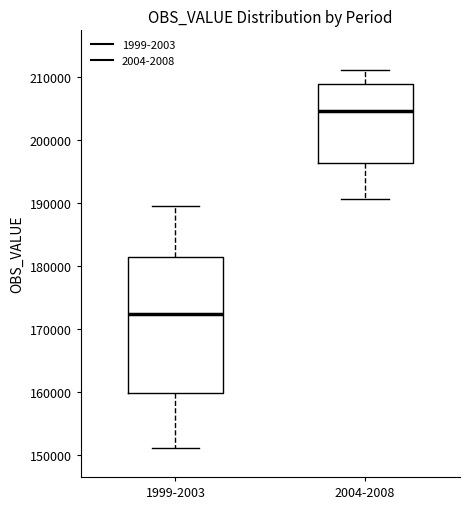

Reading left to right, read every box against the y-axis: the position of its median line, the range the box covers, and the ends of its whiskers. The values are not printed on the chart, so give them approximately, as read against the axis.

1999-2003: median 172000, box 160000 to 181000, whiskers 151000 to 189000
2004-2008: median 205000, box 196000 to 209000, whiskers 191000 to 211000